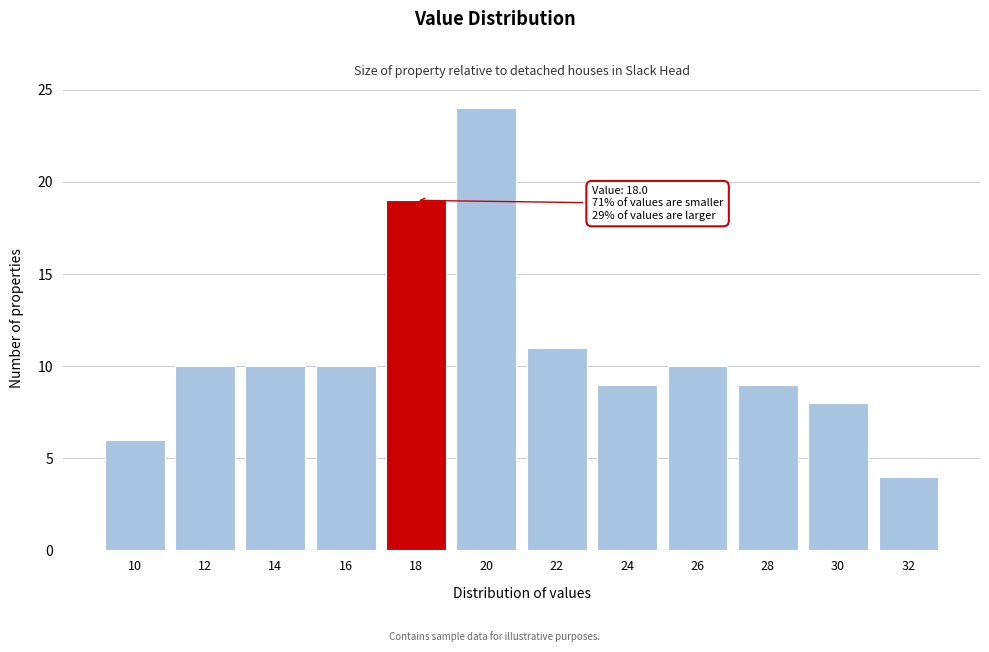

Reading left to right, what are all the values shown in this chart?

10=6	12=10	14=10	16=10	18=19	20=24	22=11	24=9	26=10	28=9	30=8	32=4